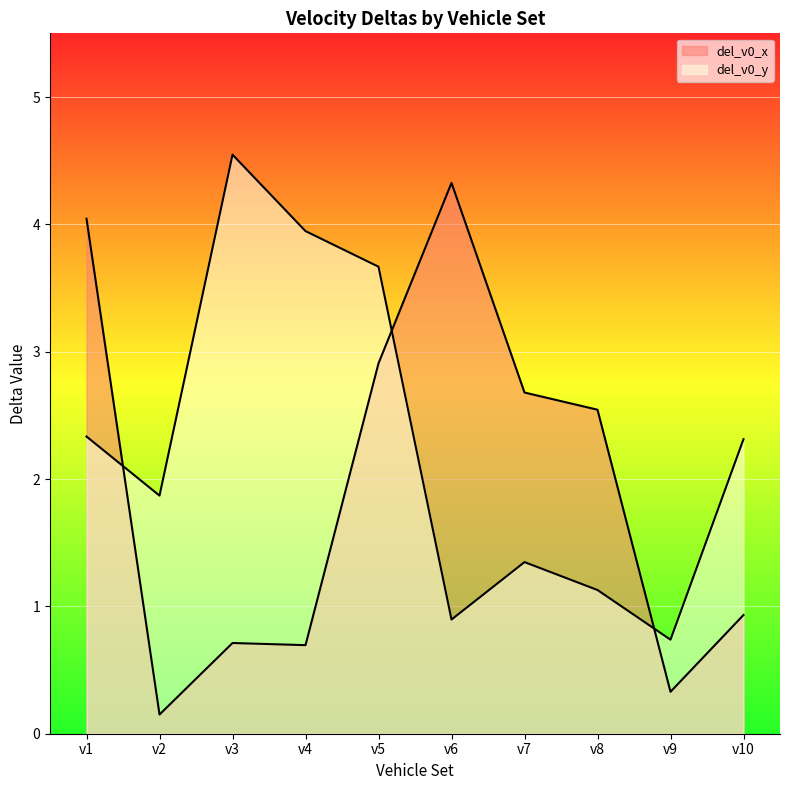

What is the difference between the highest and lowest values at v7?

1.3